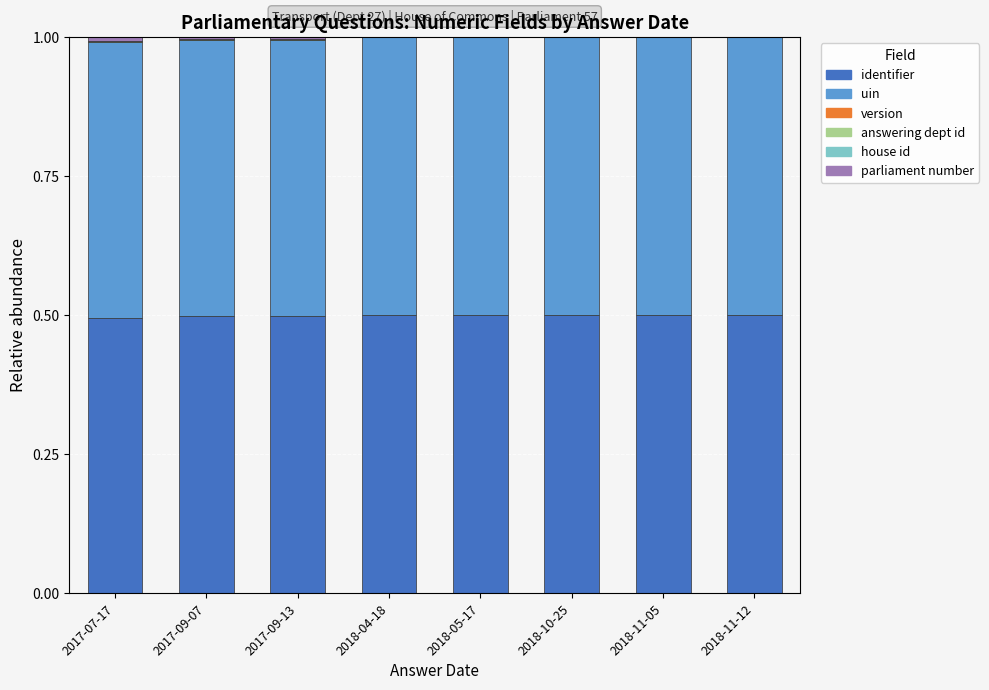

What is the highest value of the identifier series?

0.5